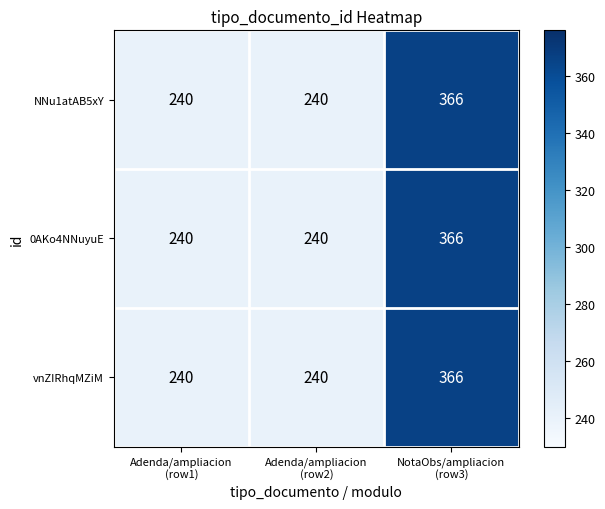

Reading right to left, list all the values displayed in this chart.

NNu1atAB5xY: 366	240	240
0AKo4NNuyuE: 366	240	240
vnZIRhqMZiM: 366	240	240